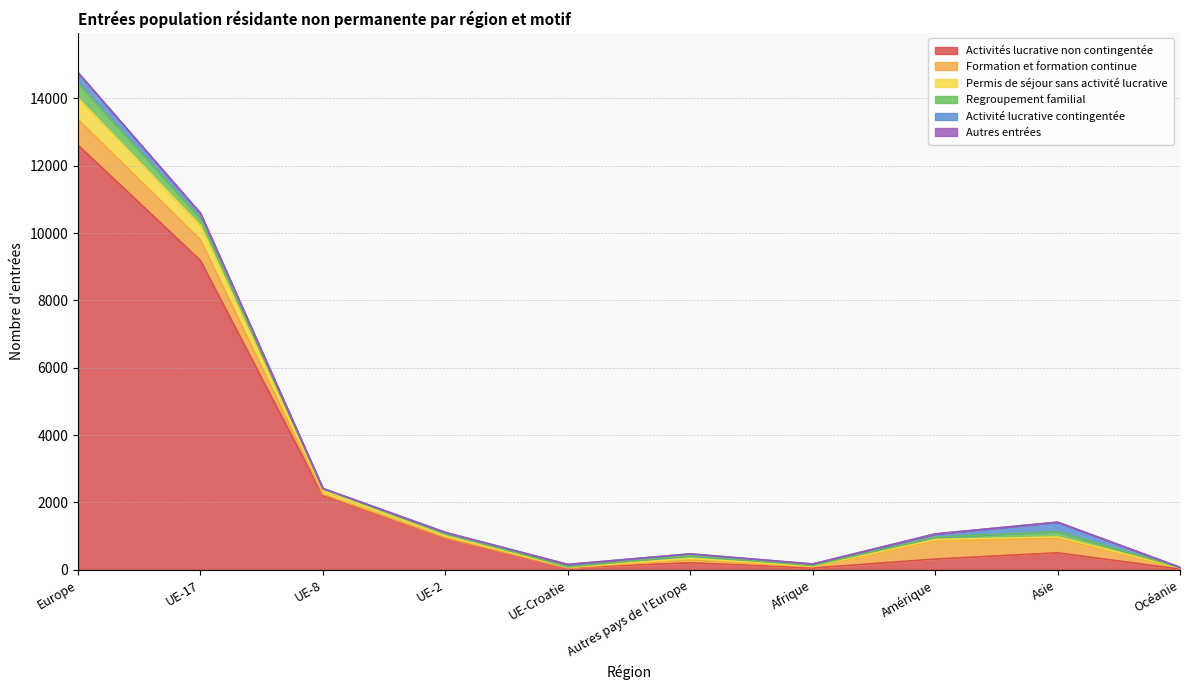

How many intersections are there between Formation et formation continue and Regroupement familial?

2